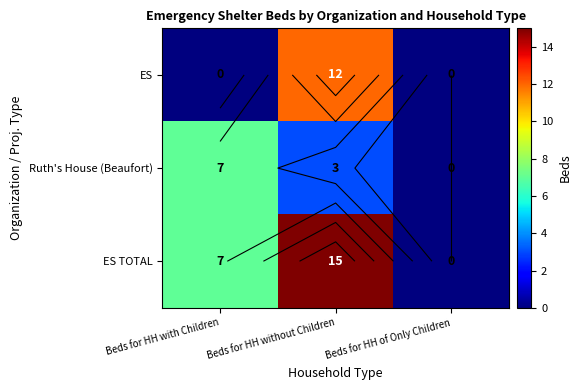

True or false: ES has a value of 0 at Beds for HH with Children.

True